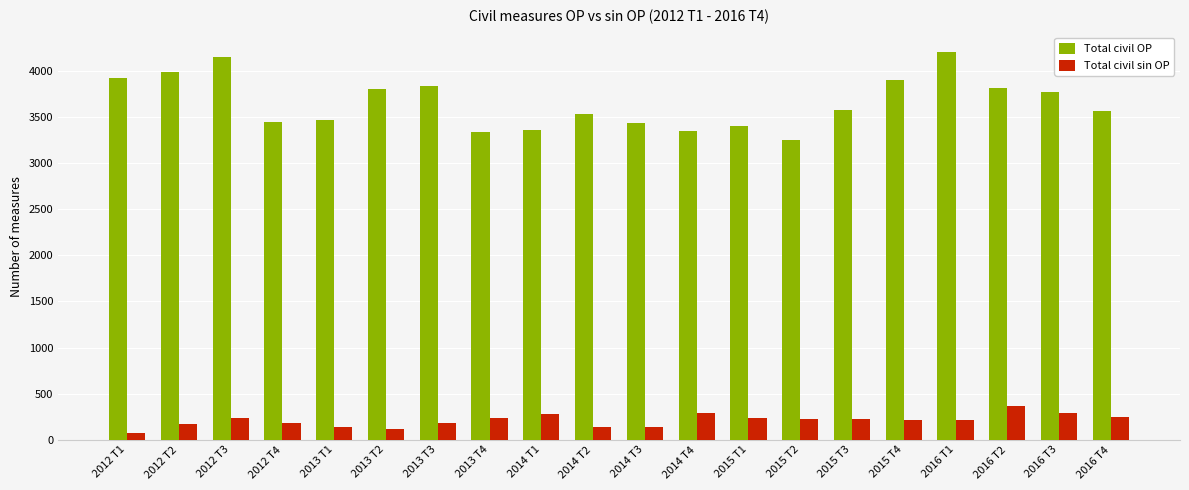

How many data points does each series have?

20